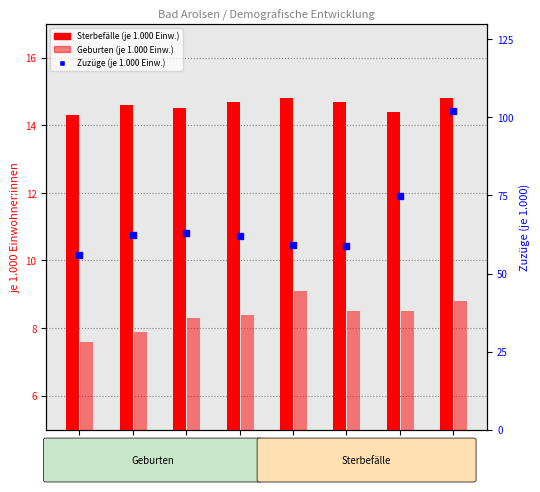

How many data points does each series have?

8